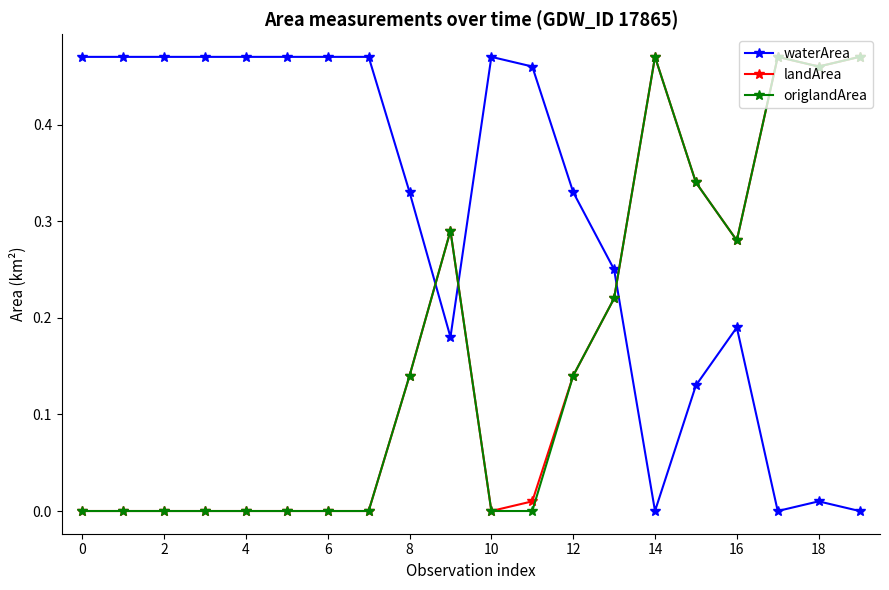

After their last crossing, which series has the higher values: waterArea or landArea?

landArea